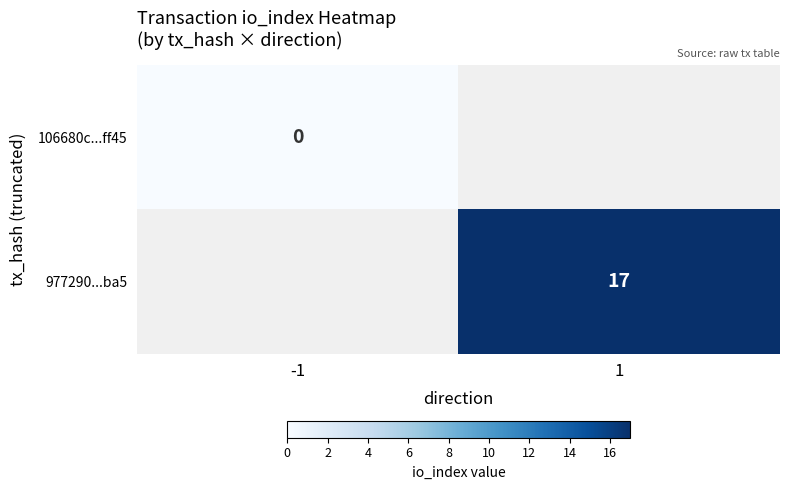

The 977290...ba5 series shows 17 at 1. True or false?

True